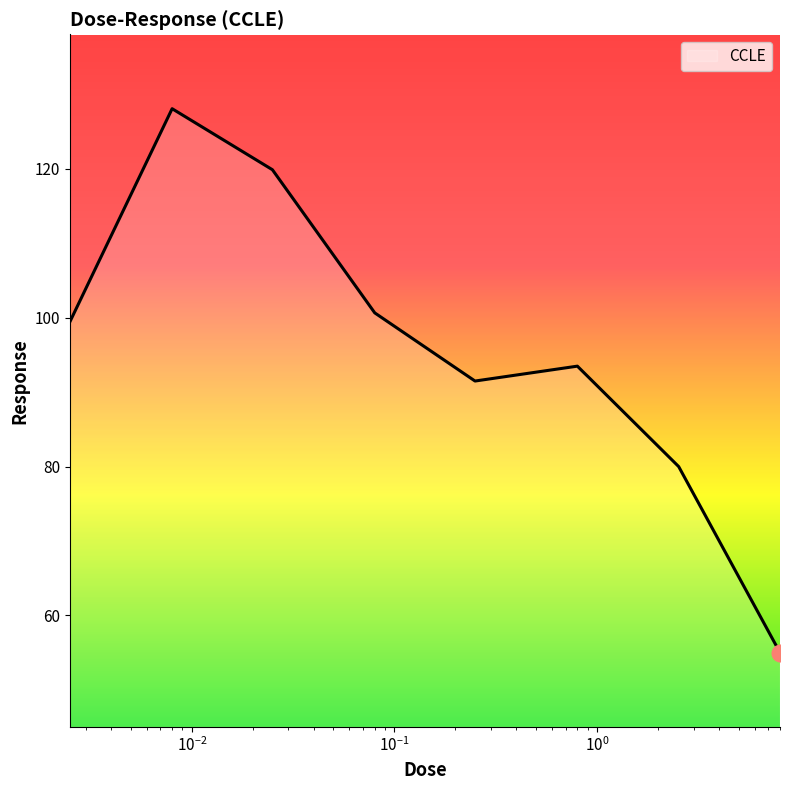

True or false: there are more than 1 points higher than both neighbors.

True